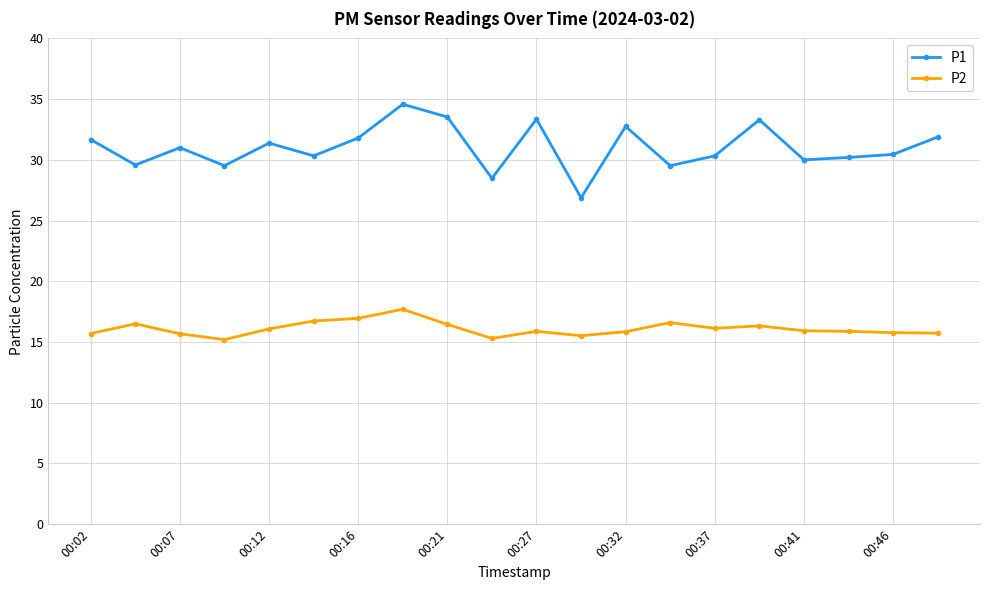

Which series has the largest total across all categories?

P1